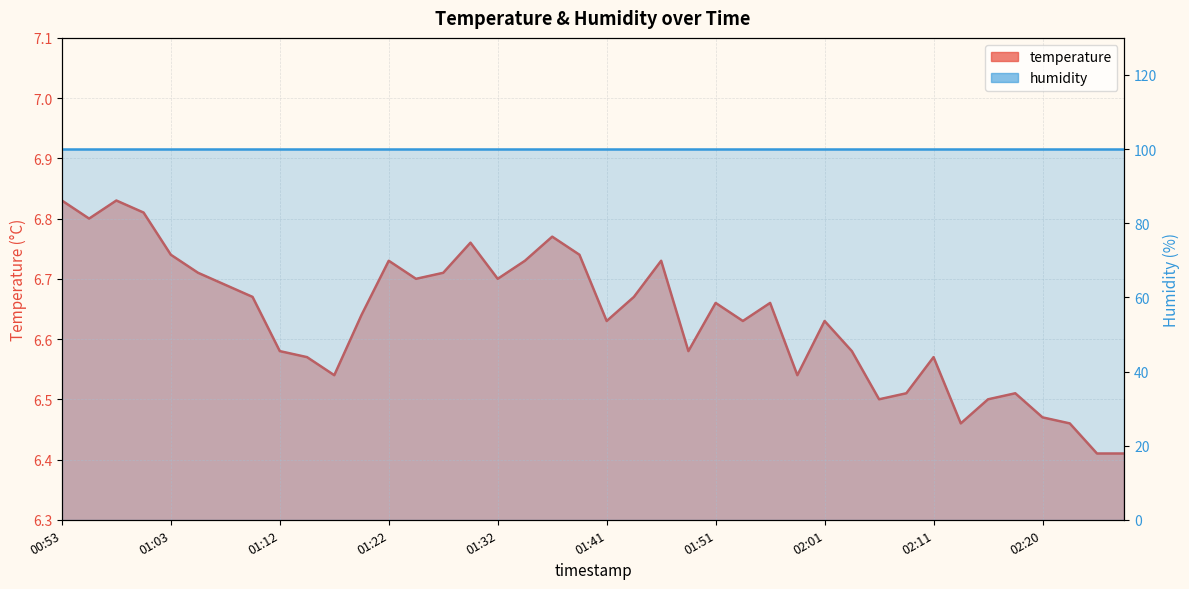

Is it true that the value at 01:15 is 6.6?

True